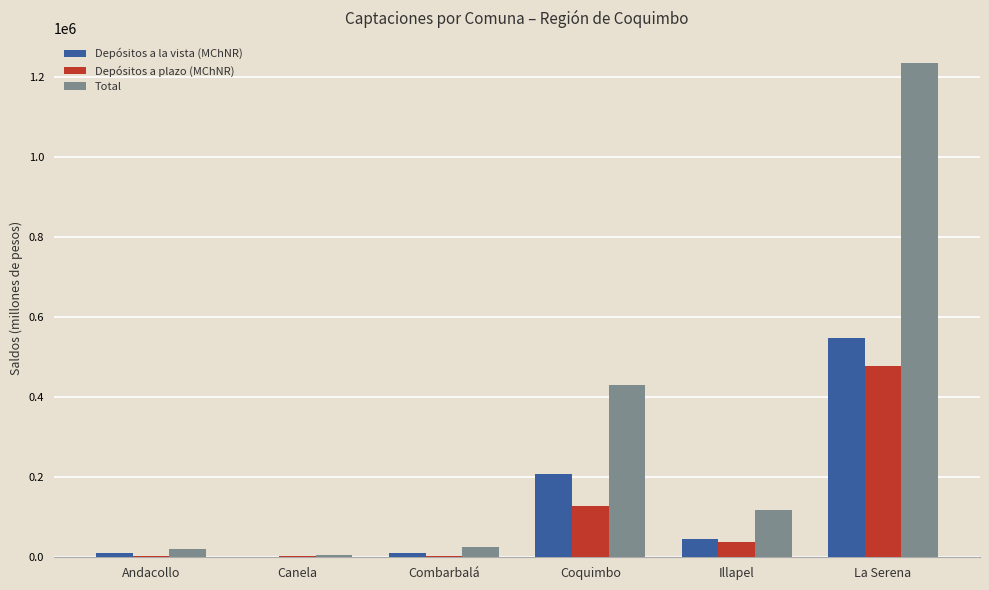

True or false: Depósitos a plazo (MChNR) has a value of 3376.2 at Combarbalá.

True